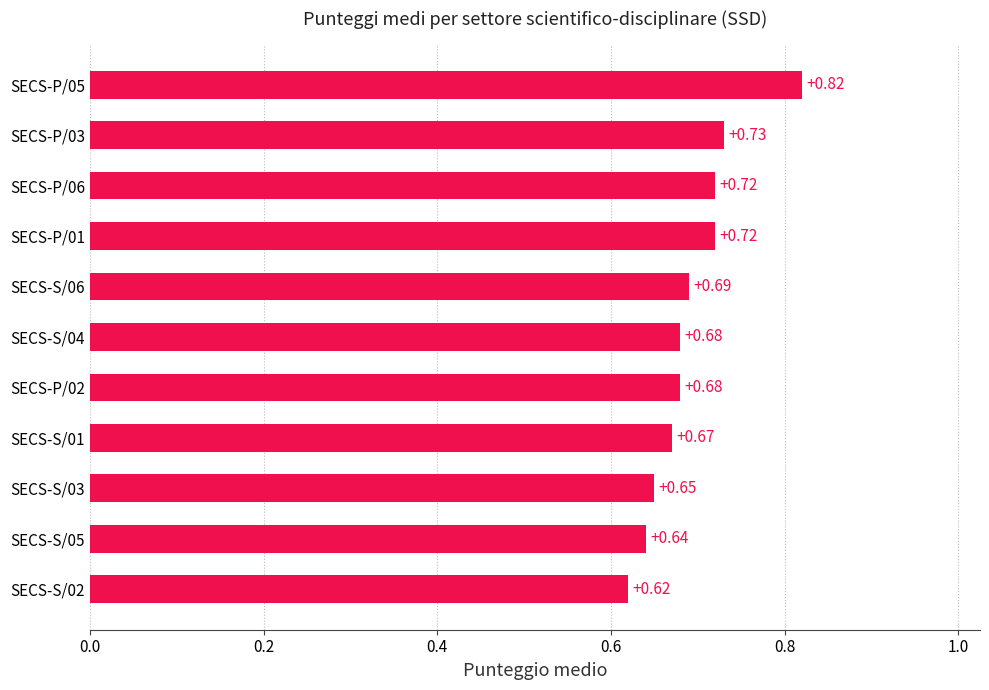

What is the sum of all values?

7.6